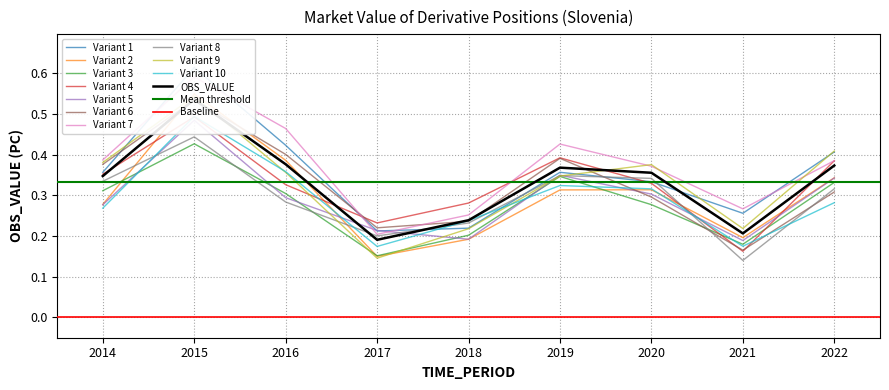

Is it true that the value at 2017 is 0.2?

True